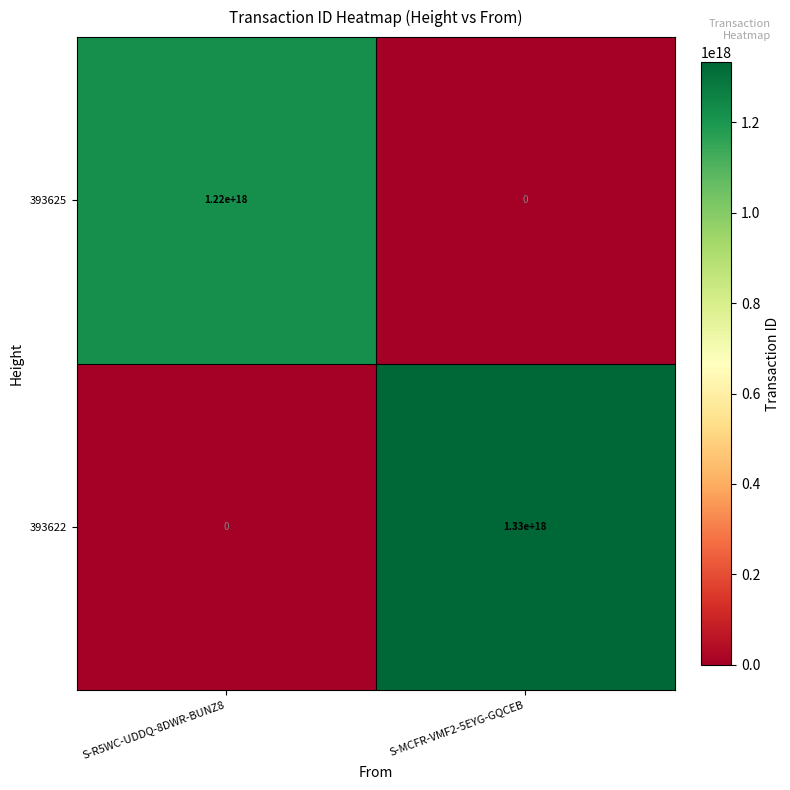

At how many categories does at least one series exceed 1164450478606101504?

2